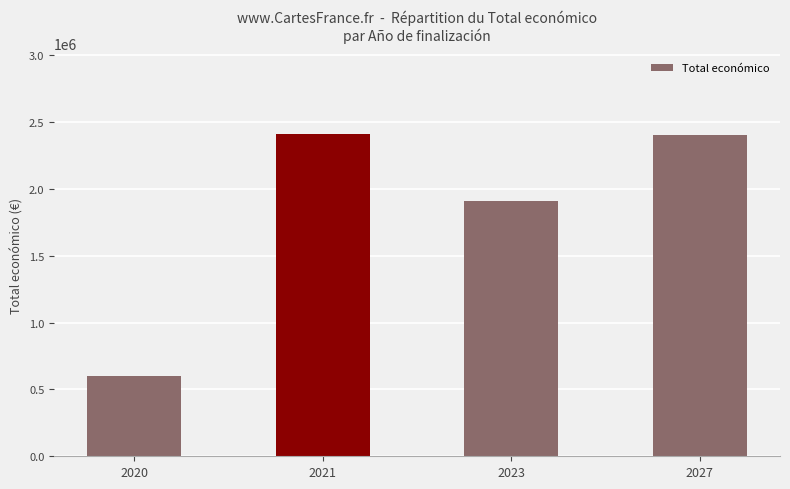

What is the greatest value displayed?

2410309